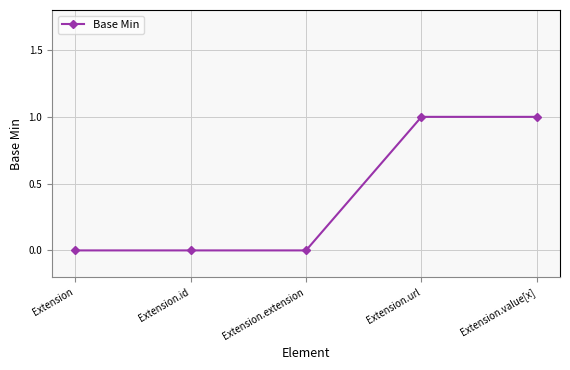

Reading right to left, transcribe all the data shown in this chart.

Extension.value[x]=1	Extension.url=1	Extension.extension=0	Extension.id=0	Extension=0